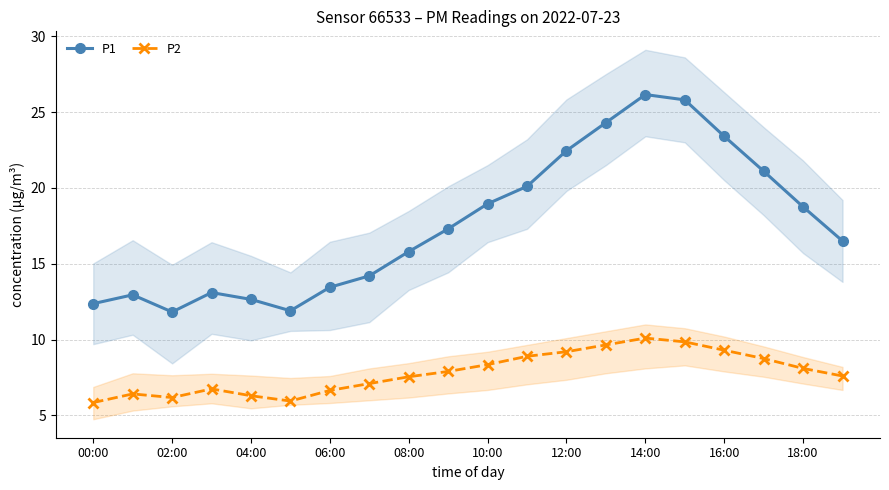

The value of P2 at 04:00 is 8.3. True or false?

False